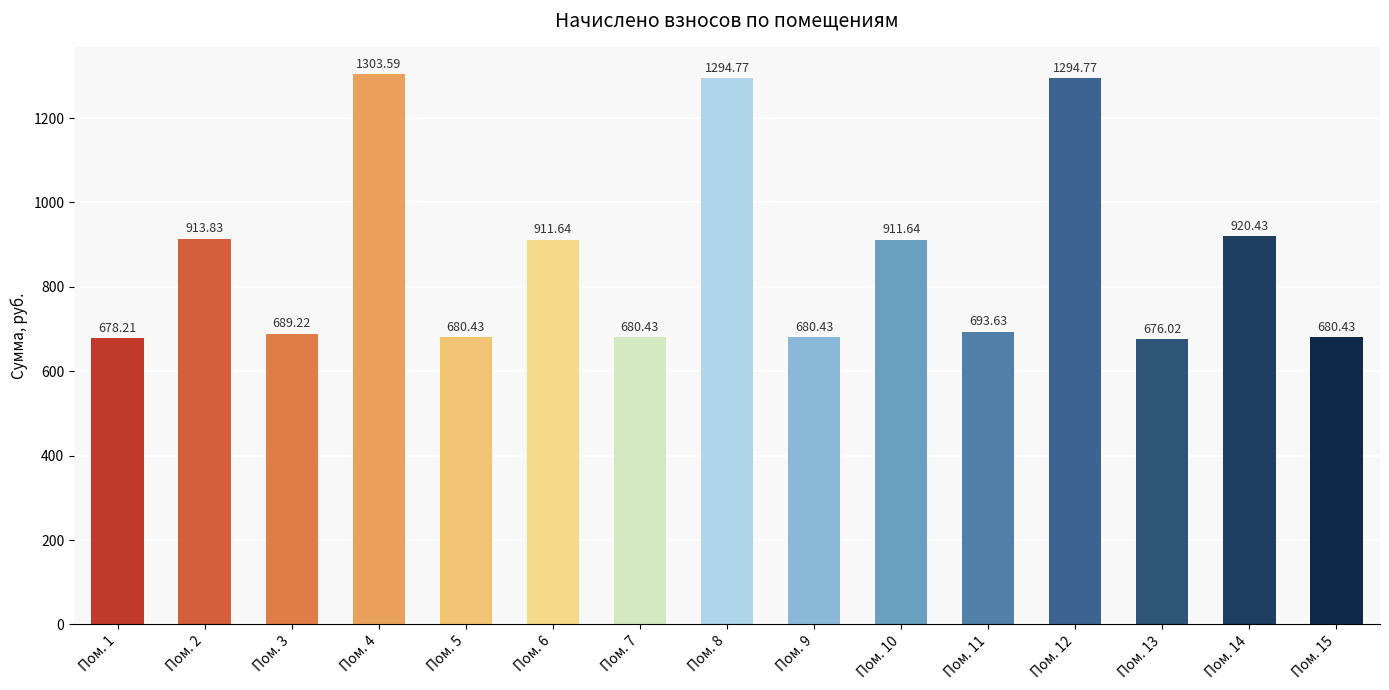

Which label corresponds to the smallest value in the chart?

Пом. 13